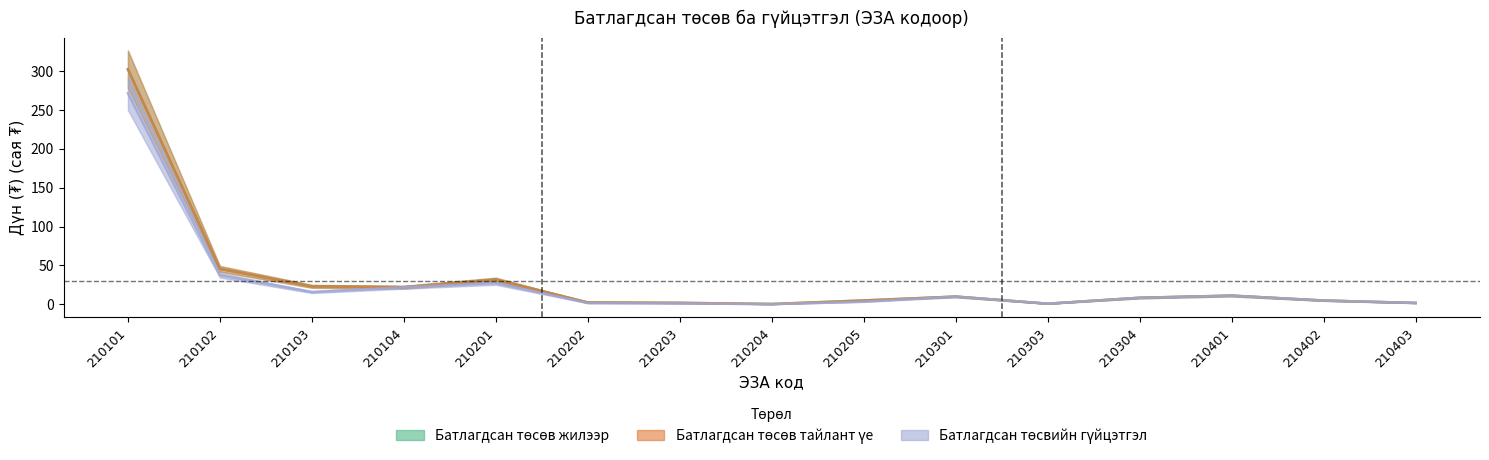

Rank the series by their maximum value, from highest to lowest.

Батлагдсан төсөв жилээр, Батлагдсан төсөв тайлант үе, Батлагдсан төсвийн гүйцэтгэл